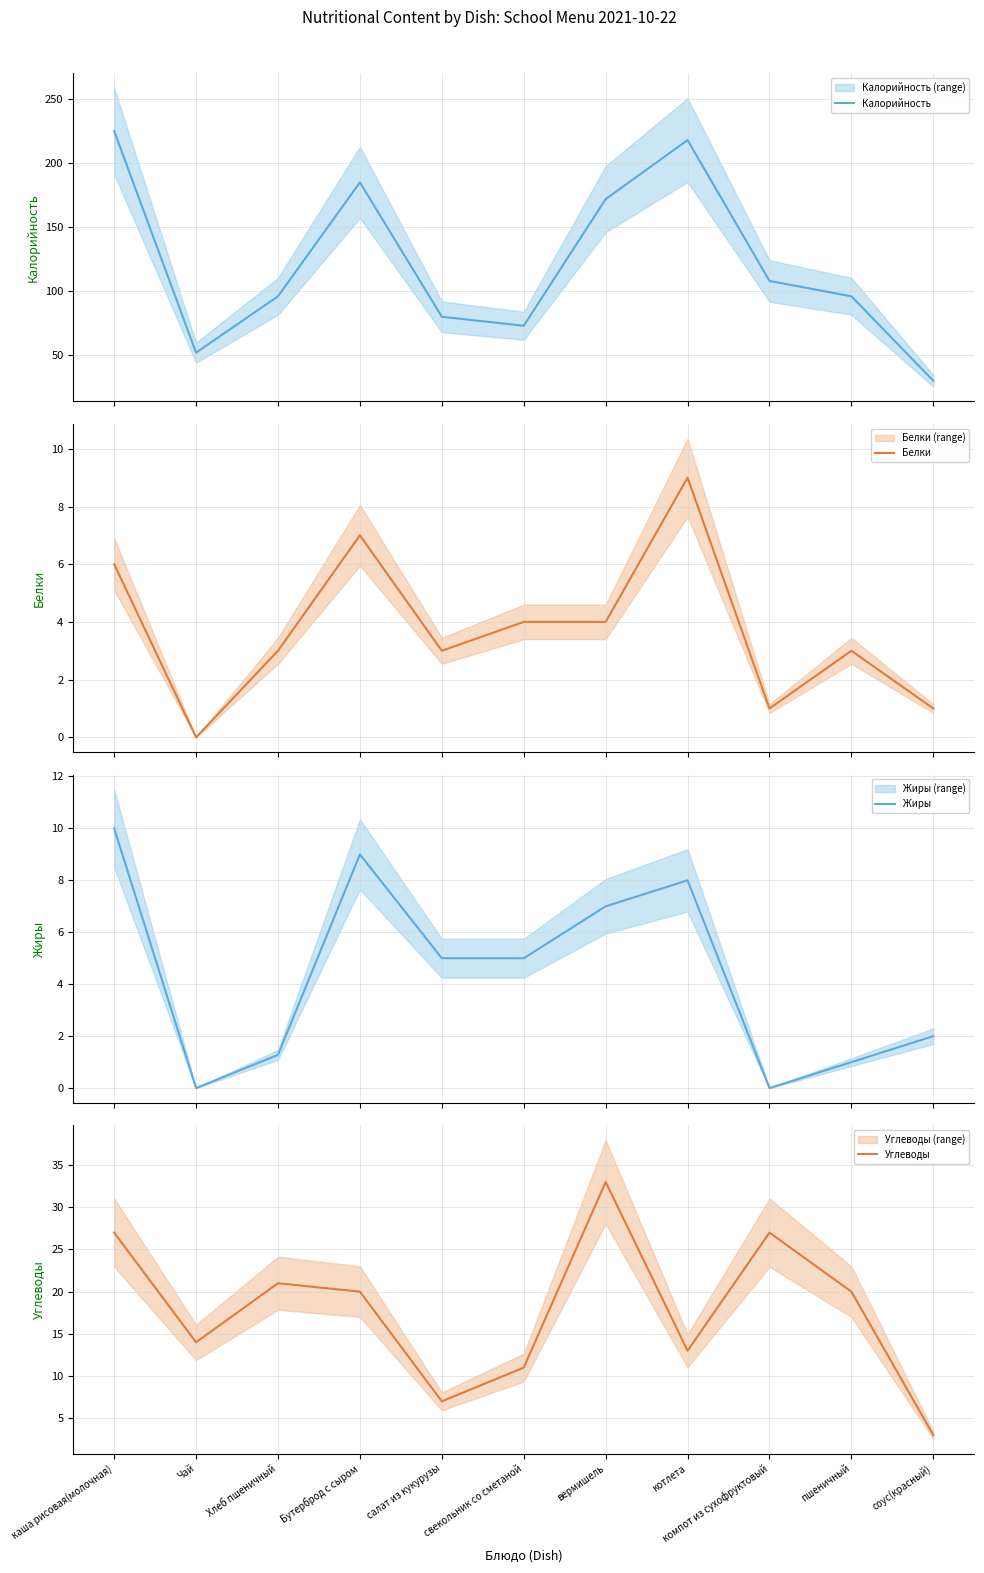

What is the difference between the second highest and minimum values in the Углеводы series?

24